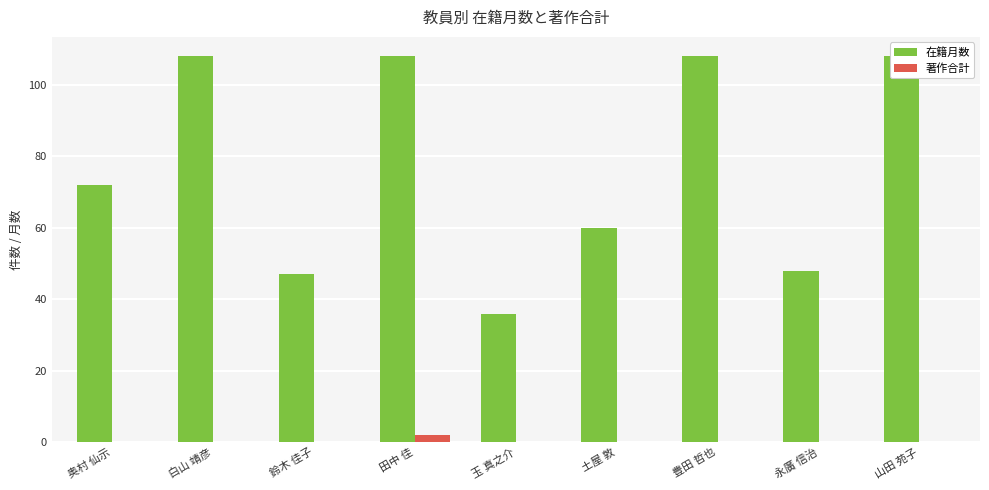

What is the maximum value shown in the chart?

108